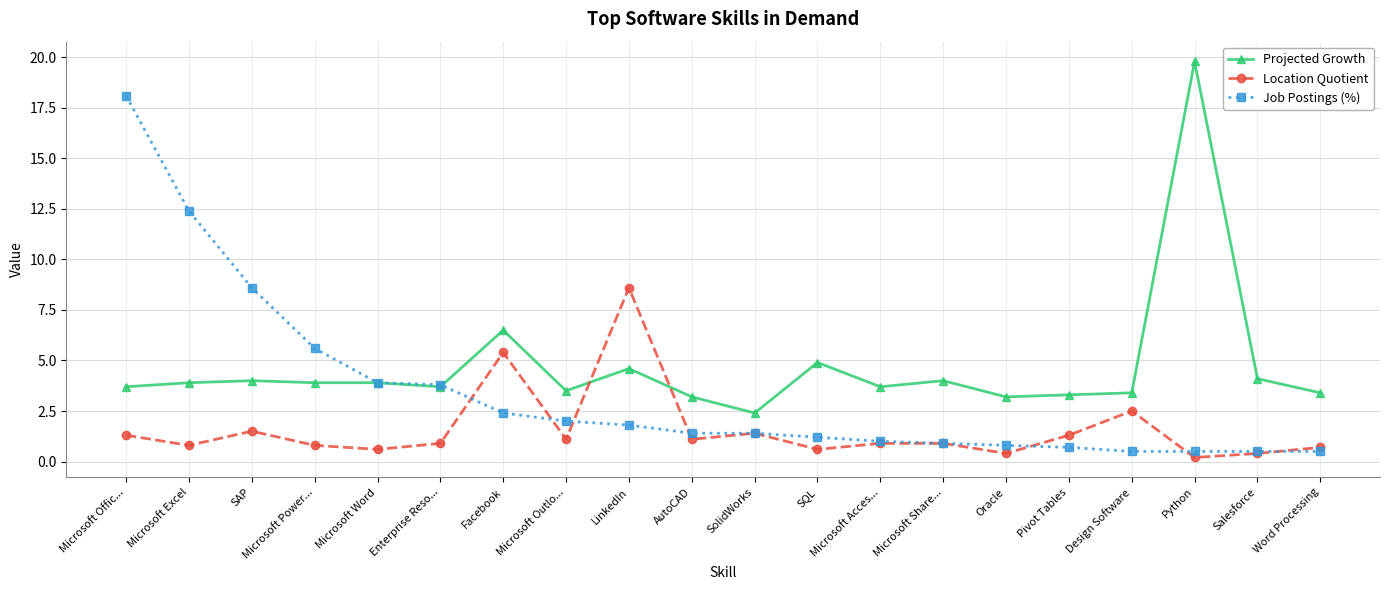

What is the total value across all series at LinkedIn?

15.0